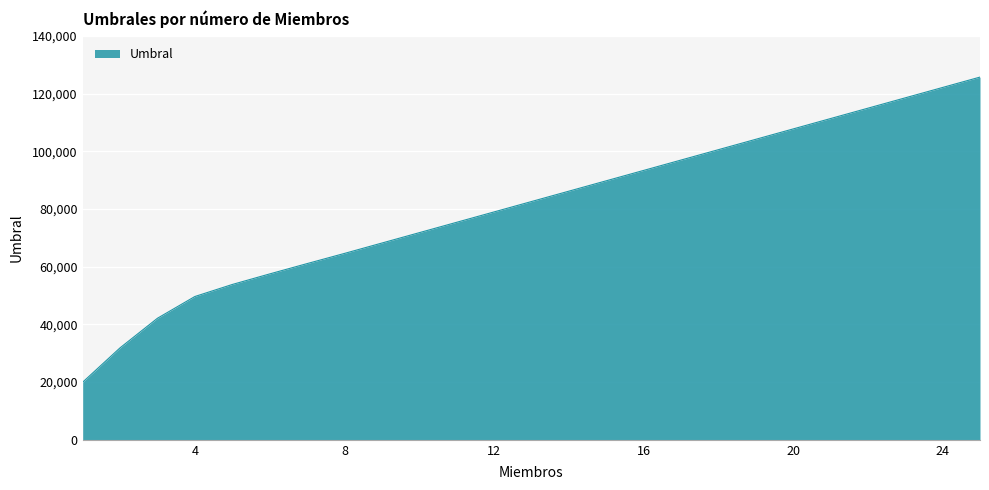

What is the smallest value displayed?

19970